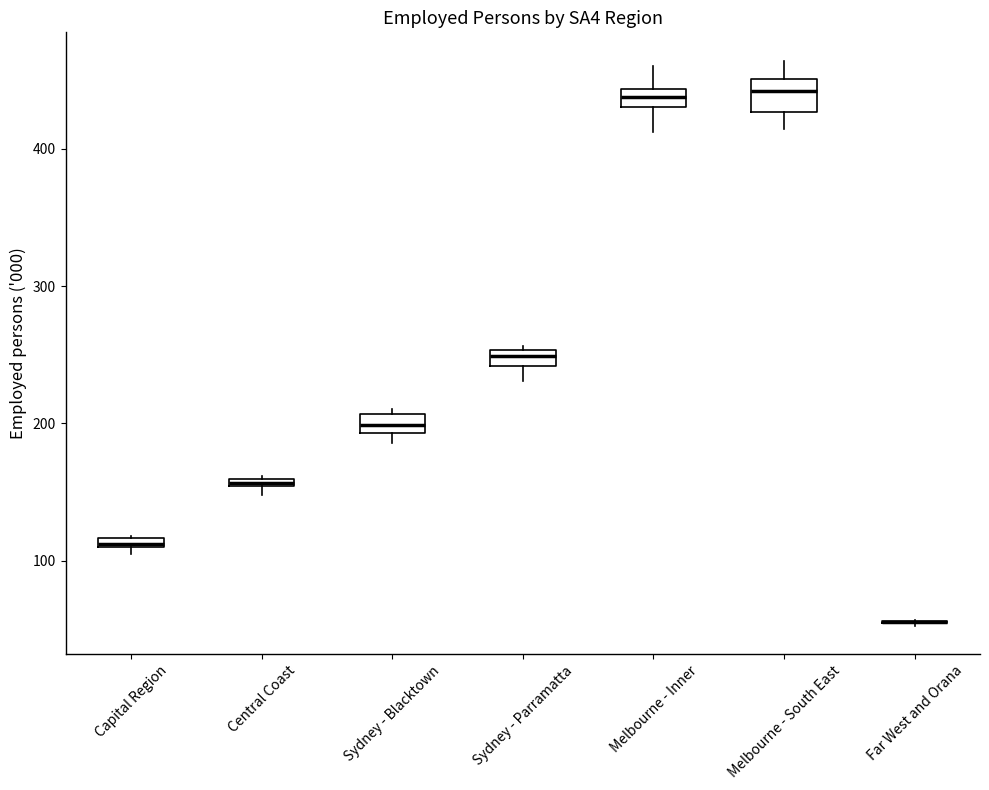

Where is the lower edge of the box for Sydney - Blacktown on the y-axis? The values are not printed on the chart, so give them approximately, as read against the axis.

190